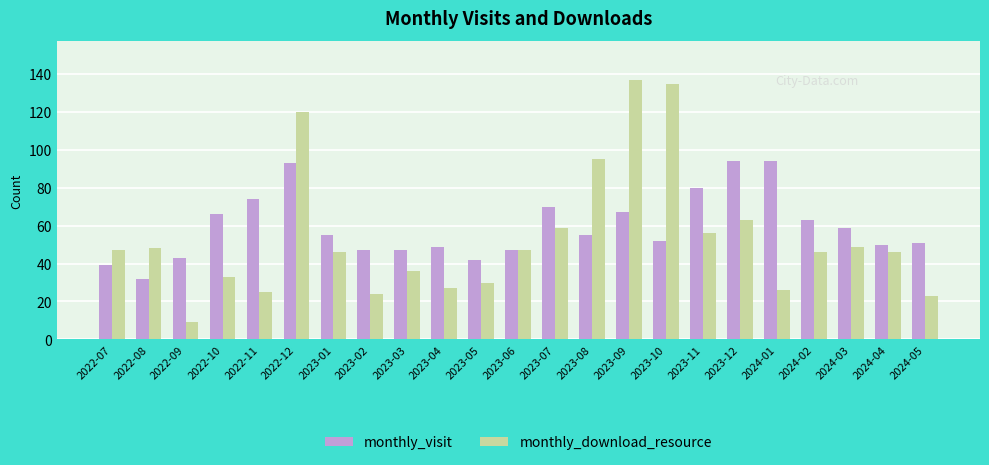

Reading left to right, what are all the values shown in this chart?

monthly_visit: 2022-07=39	2022-08=32	2022-09=43	2022-10=66	2022-11=74	2022-12=93	2023-01=55	2023-02=47	2023-03=47	2023-04=49	2023-05=42	2023-06=47	2023-07=70	2023-08=55	2023-09=67	2023-10=52	2023-11=80	2023-12=94	2024-01=94	2024-02=63	2024-03=59	2024-04=50	2024-05=51
monthly_download_resource: 2022-07=47	2022-08=48	2022-09=9	2022-10=33	2022-11=25	2022-12=120	2023-01=46	2023-02=24	2023-03=36	2023-04=27	2023-05=30	2023-06=47	2023-07=59	2023-08=95	2023-09=137	2023-10=135	2023-11=56	2023-12=63	2024-01=26	2024-02=46	2024-03=49	2024-04=46	2024-05=23